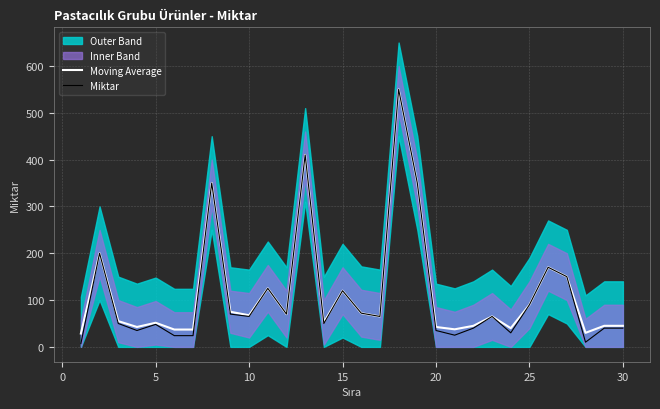

Is it true that Miktar equals 40.0 at 30?

True